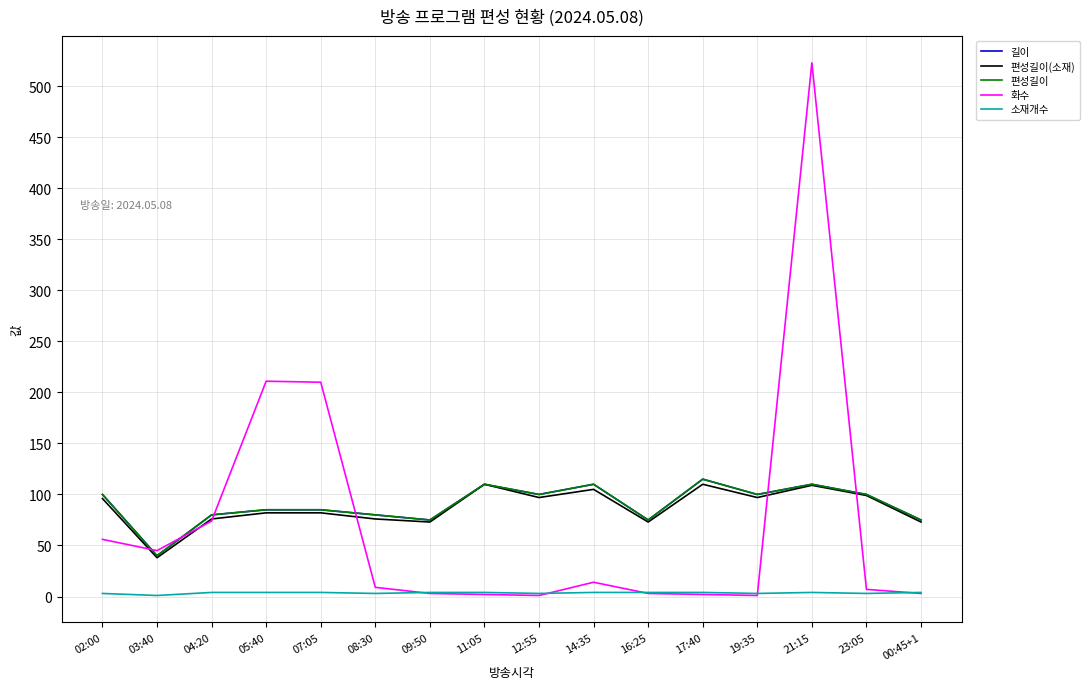

What is the difference between the 소재개수 values at 05:40 and 19:35?

1